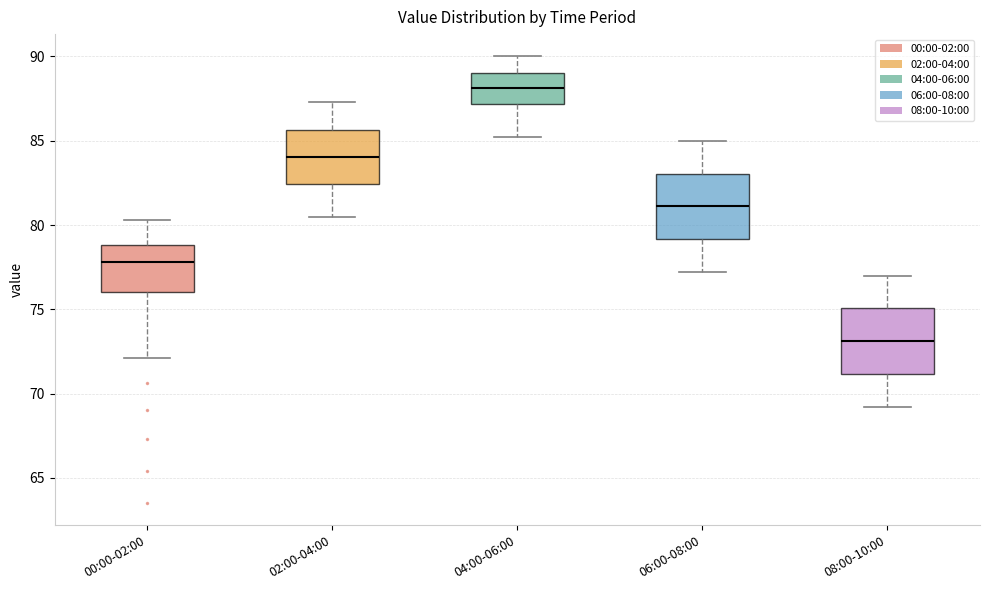

Reading left to right, read every box against the y-axis: the position of its median line, the range the box covers, and the ends of its whiskers. The values are not printed on the chart, so give them approximately, as read against the axis.

00:00-02:00: median 78.0, box 76.0 to 79.0, whiskers 72.0 to 80.5
02:00-04:00: median 84.0, box 82.5 to 85.5, whiskers 80.5 to 87.5
04:00-06:00: median 88.0, box 87.0 to 89.0, whiskers 85.0 to 90.0
06:00-08:00: median 81.0, box 79.0 to 83.0, whiskers 77.0 to 85.0
08:00-10:00: median 73.0, box 71.0 to 75.0, whiskers 69.0 to 77.0